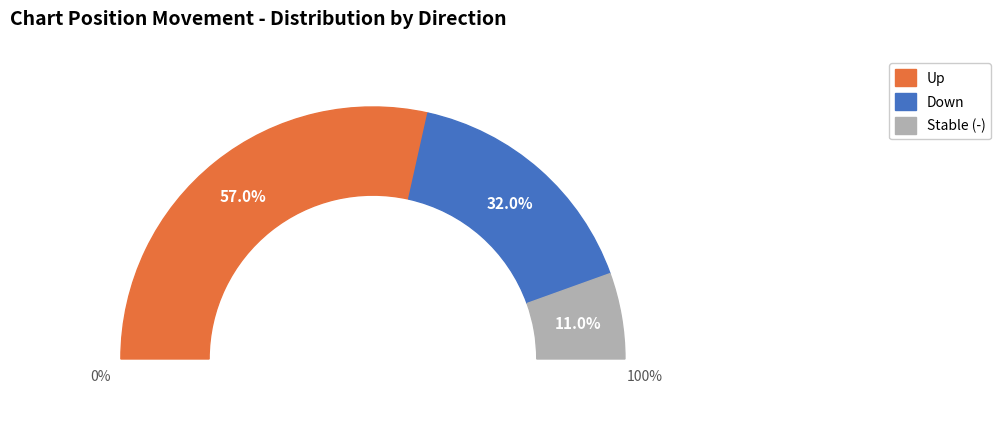

Do - and up together represent more than half of the pie?

Yes